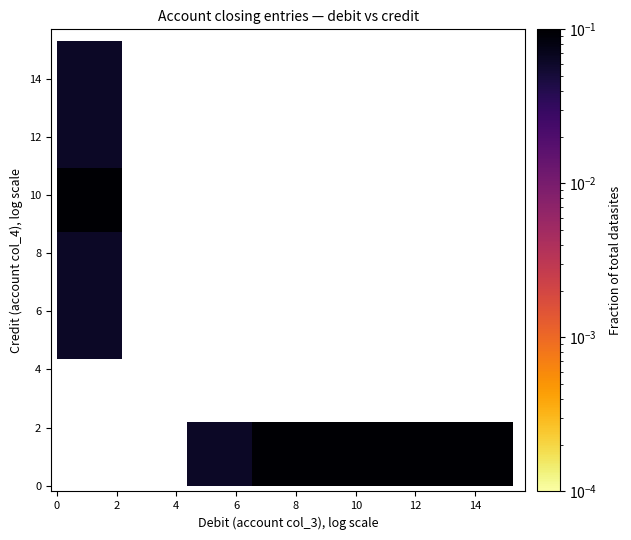

What is the range of X values (max minus min)?

15.2